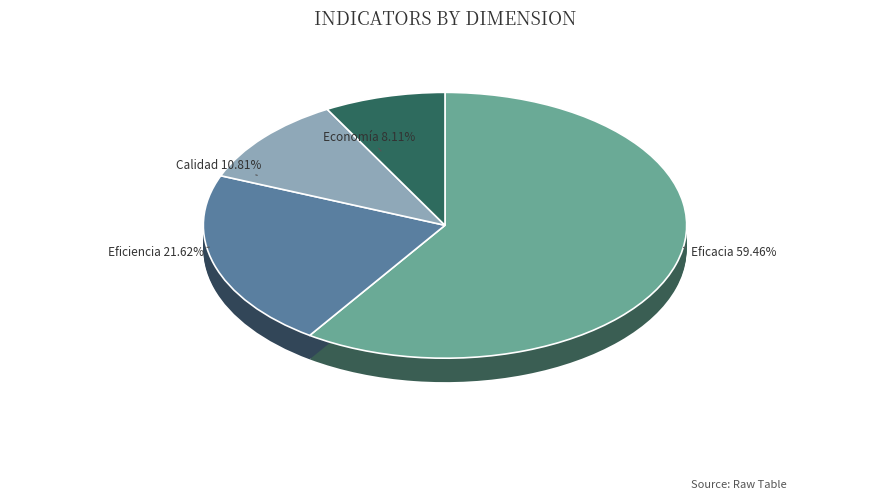

What percentage is the Economía slice, to the nearest percent?

8%